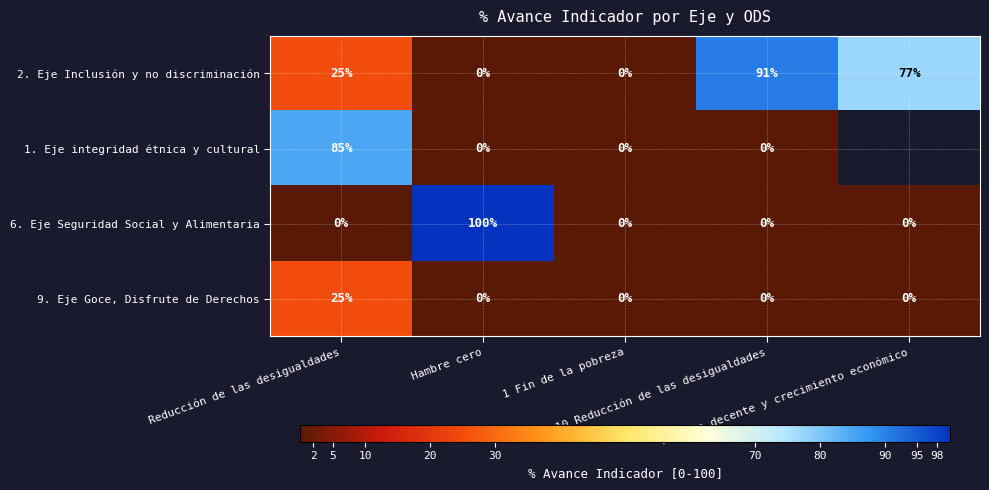

How many values in the 6. Eje Seguridad Social y Alimentaria series exceed 0?

1